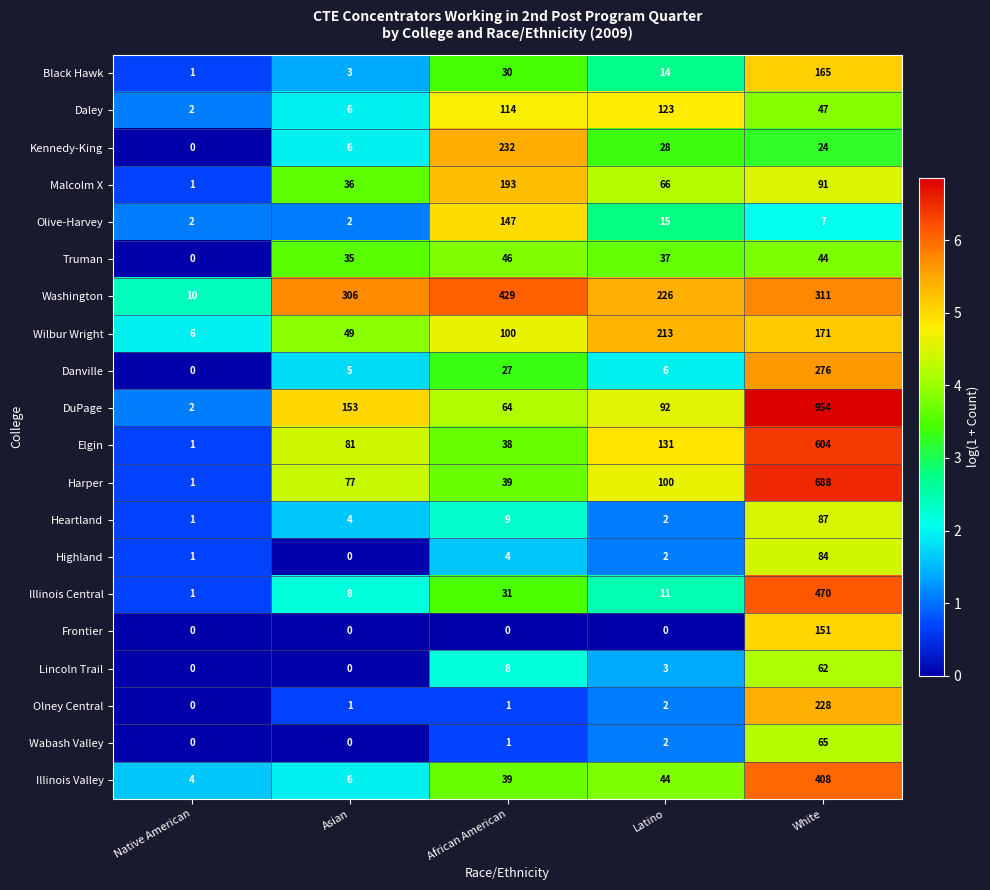

What is the average value of the Washington series?

256